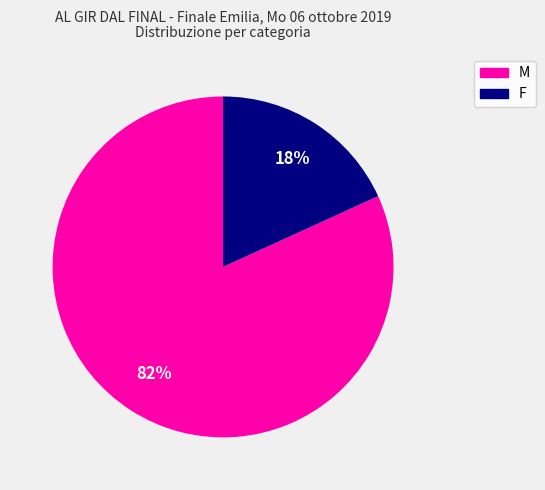

What percentage is the M slice, to the nearest percent?

82%